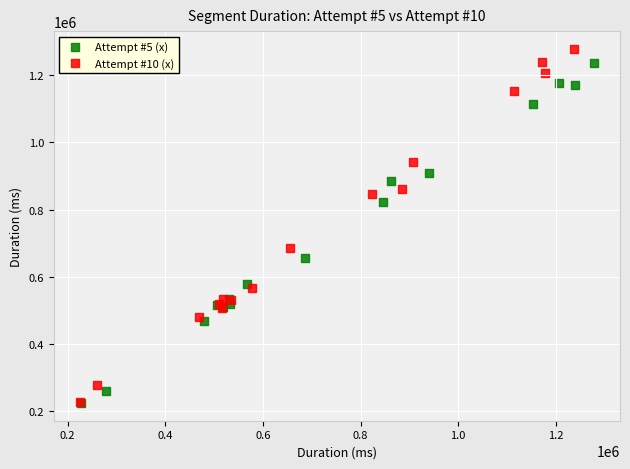

Which series has the largest Y range (max minus min)?

Attempt #10 (x)